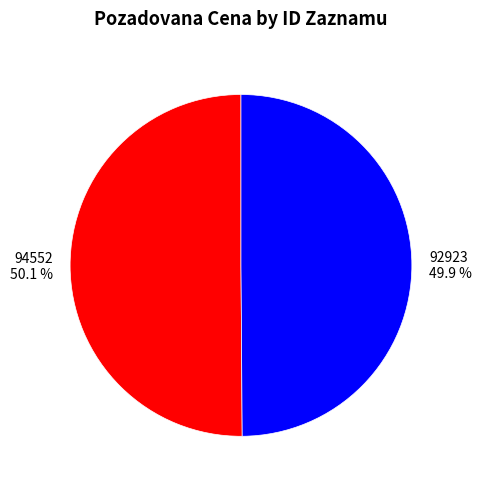

Does any single category account for the majority?

Yes